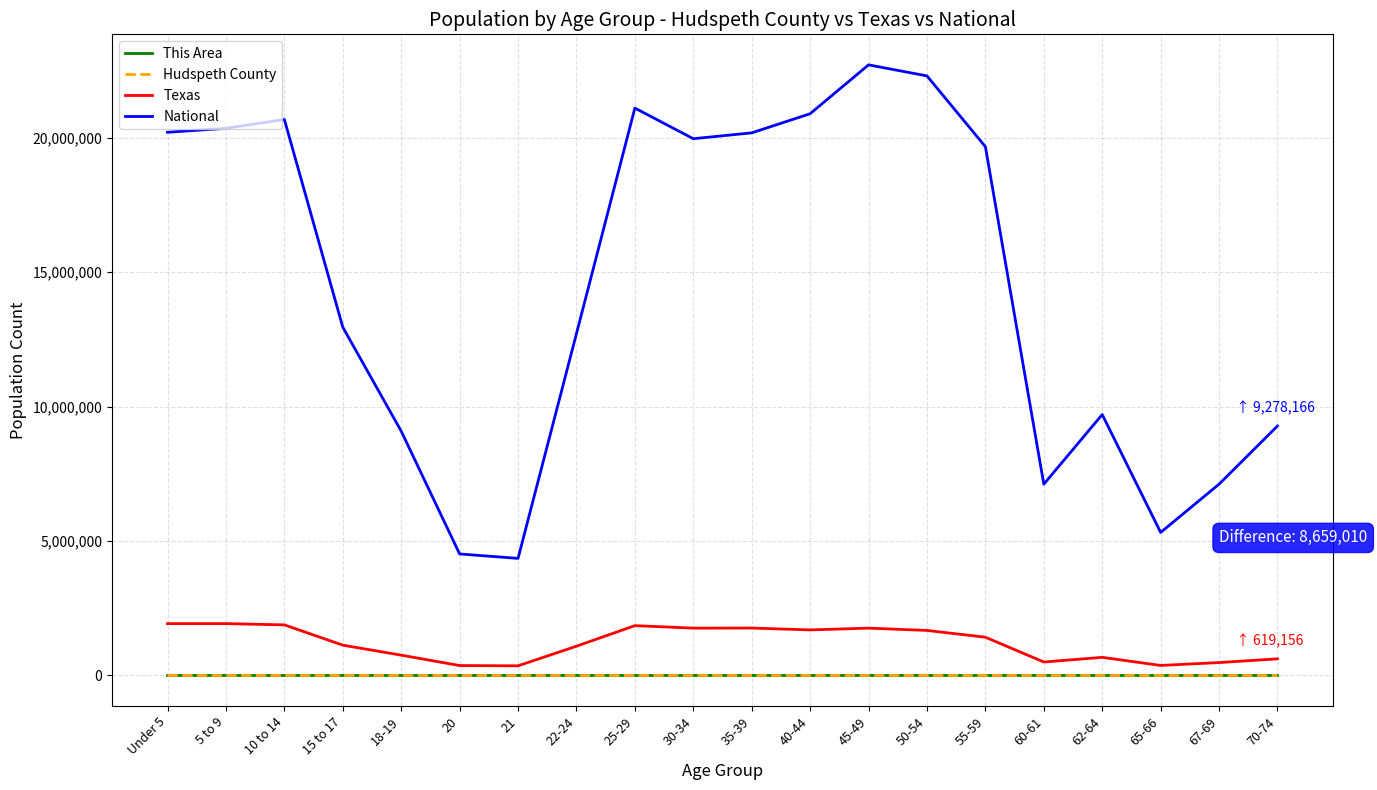

True or false: Hudspeth County and Texas intersect in this chart.

False